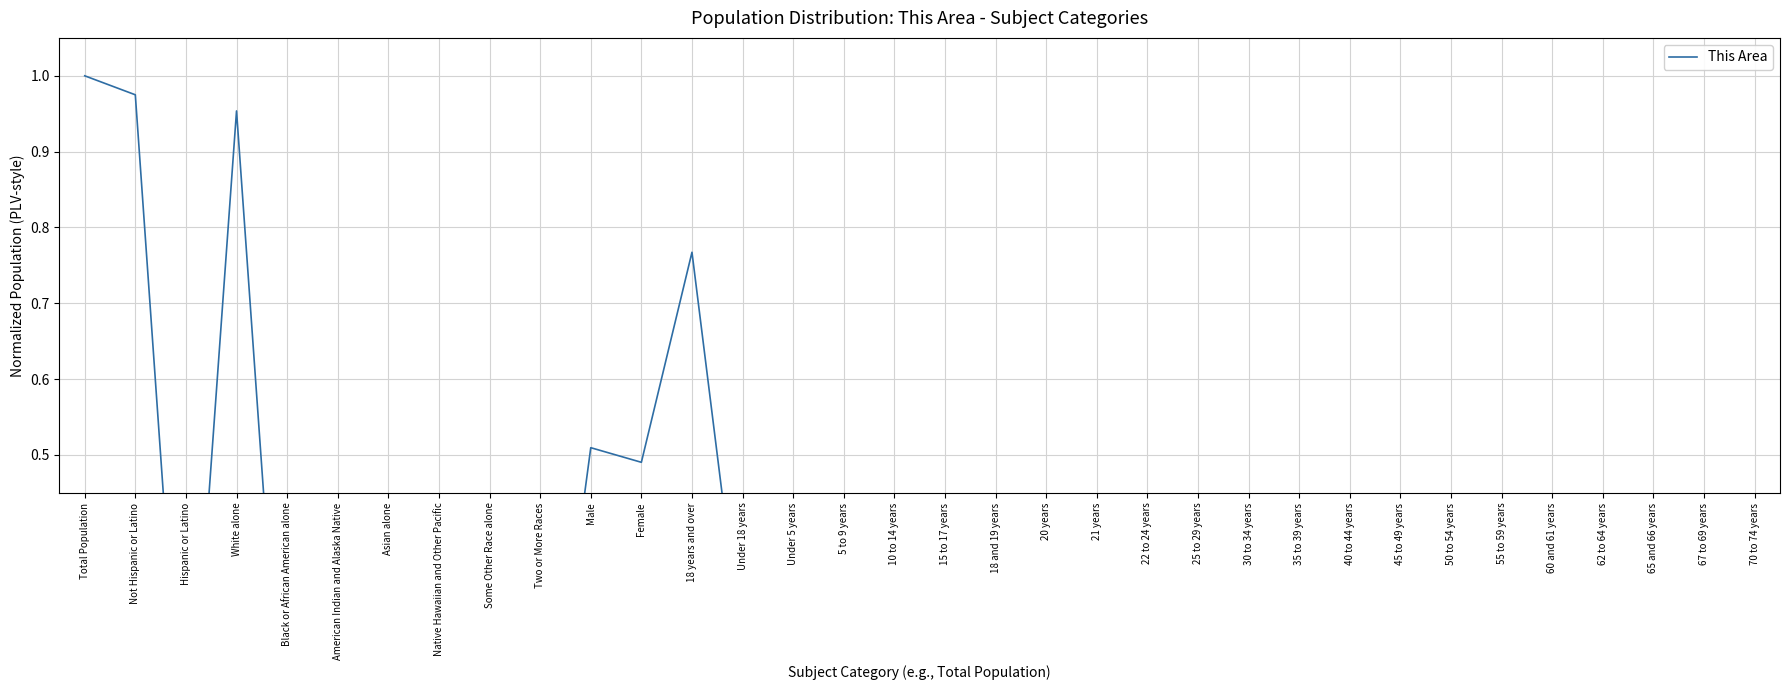

How many points are higher than both their immediate neighbors (excluding endpoints)?

6